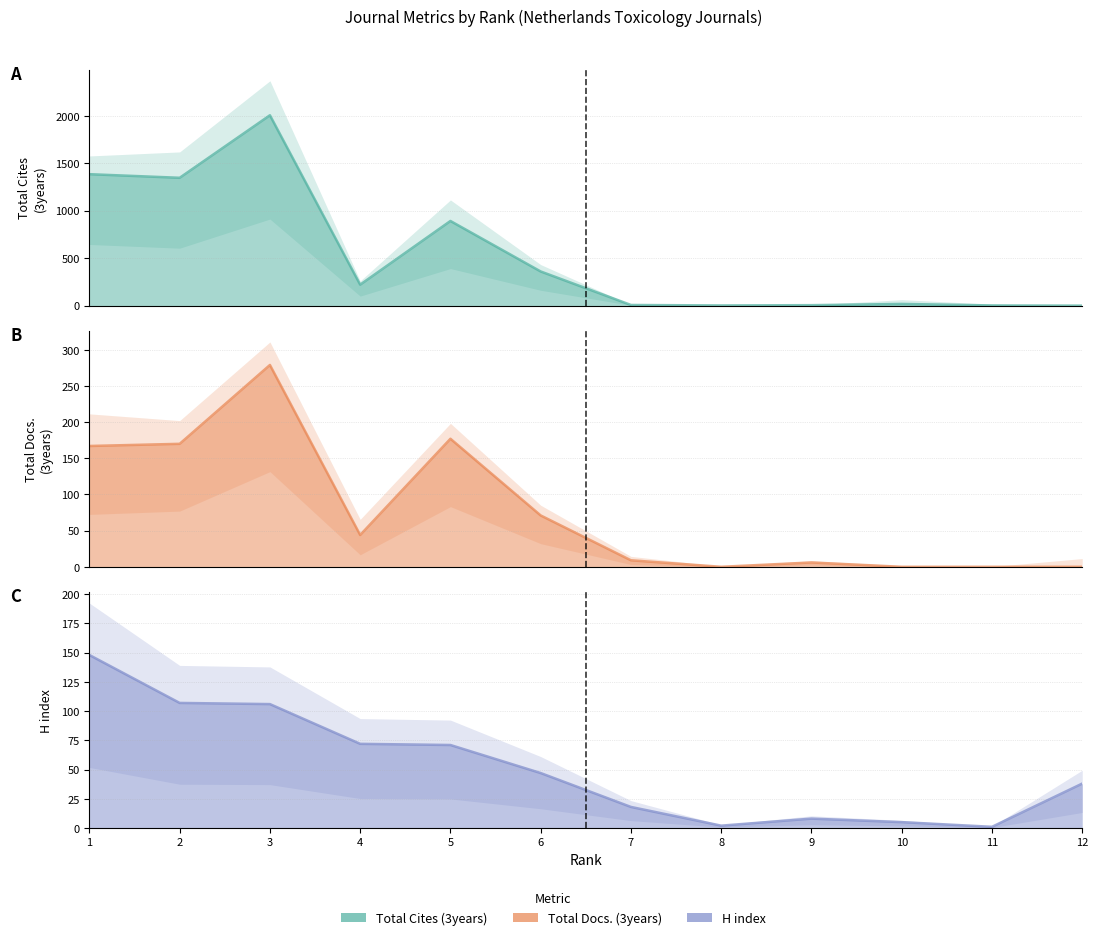

List the labels in order of Total Cites (3years) (line) value, largest first.

3, 1, 2, 5, 6, 4, 10, 7, 9, 8, 11, 12